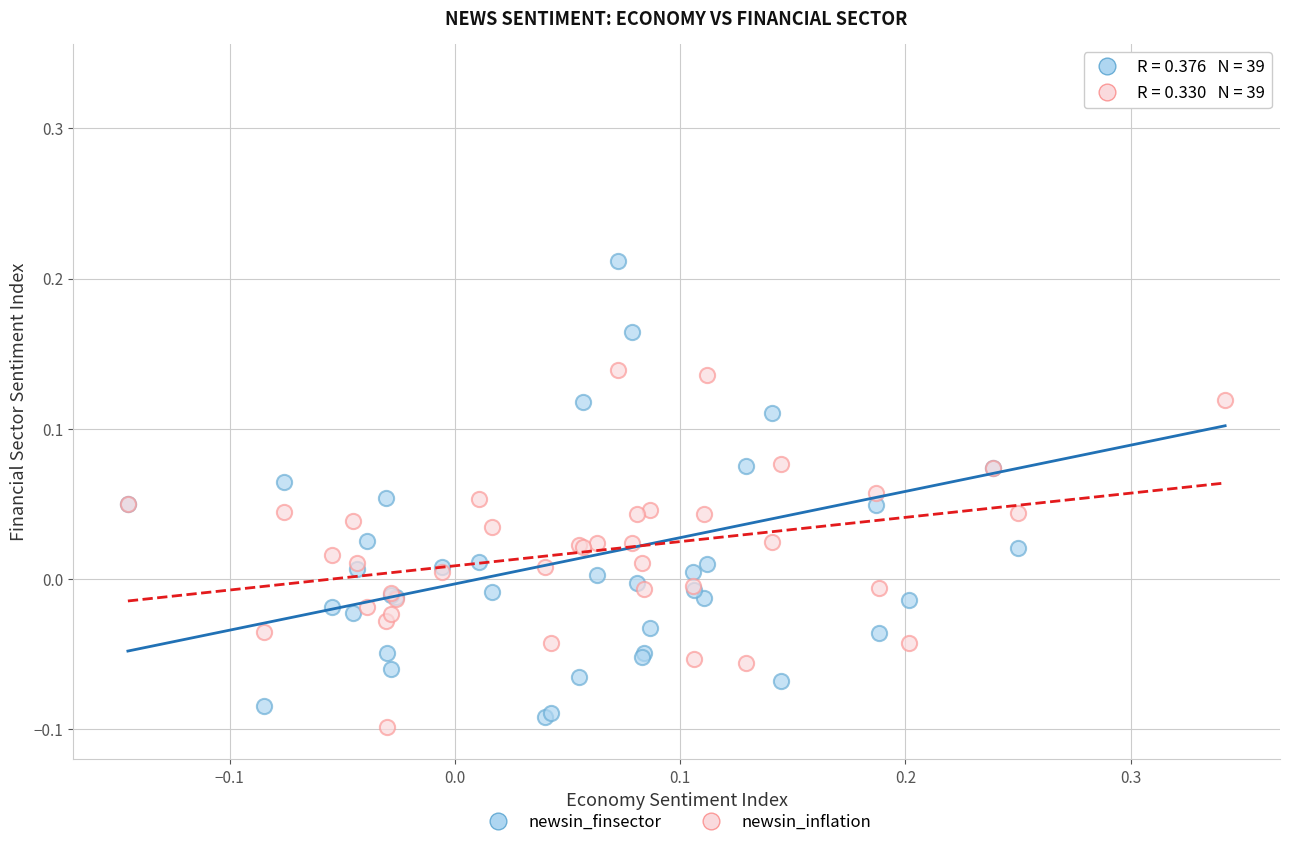

Which series reaches the maximum Y coordinate?

newsin_finsector